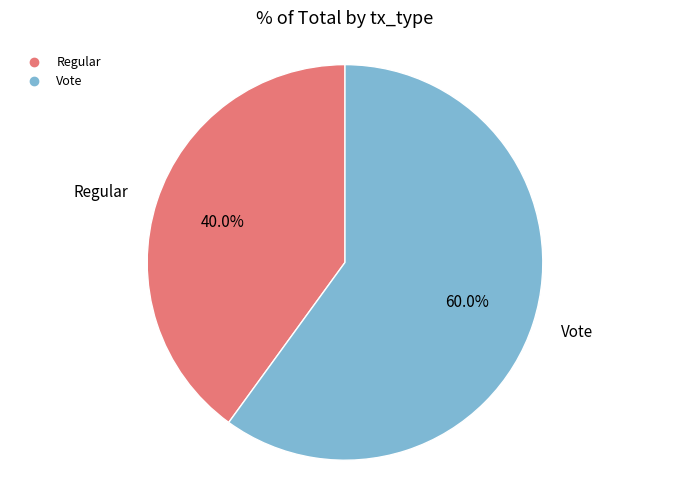

Approximately how many times larger is the value at Regular compared to Vote?

0.7